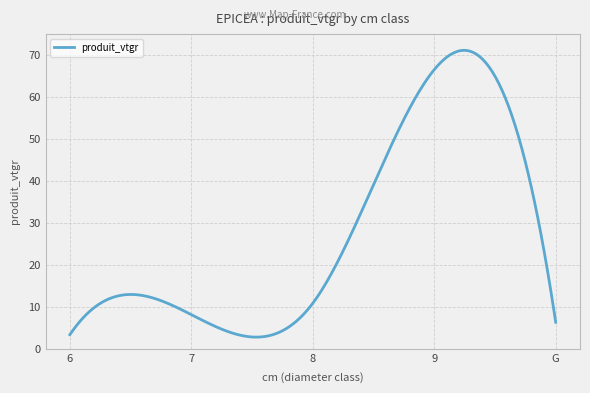

What is the smallest value displayed?

2.8